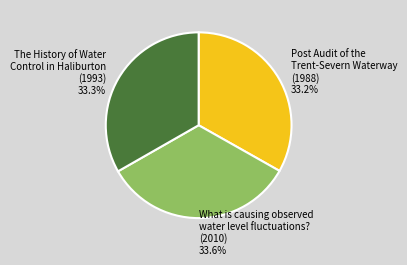

What is the ratio of the value at What is causing observed water level fluctuations? (2010) to the value at The History of Water Control in Haliburton (1993)?

1.0